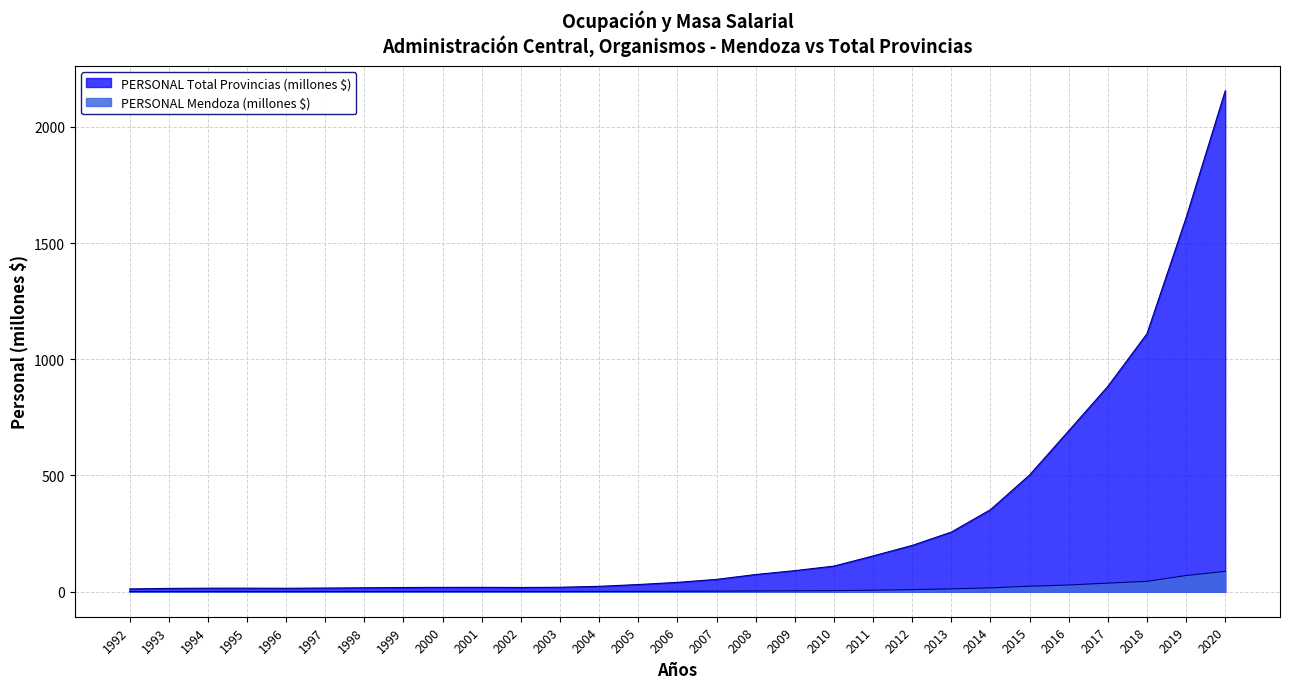

At which label does PERSONAL Total Provincias (miles $) first exceed 40?

2006